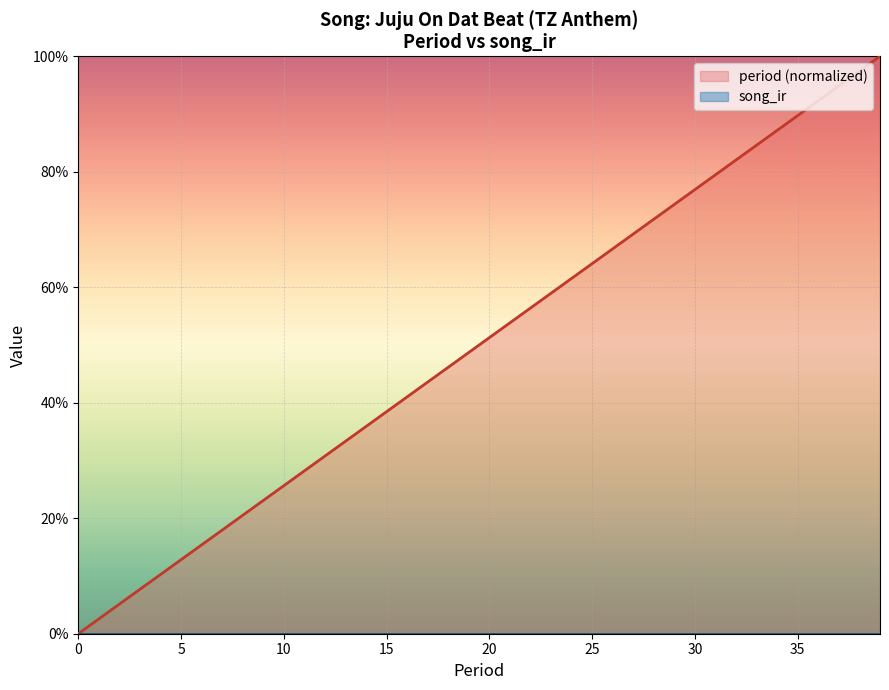

Reading right to left, list all the values displayed in this chart.

period (normalized): 1.0	1.0	0.9	0.9	0.9	0.9	0.8	0.8	0.8	0.8	0.7	0.7	0.7	0.7	0.6	0.6	0.6	0.6	0.5	0.5	0.5	0.5	0.4	0.4	0.4	0.4	0.3	0.3	0.3	0.3	0.2	0.2	0.2	0.2	0.1	0.1	0.1	0.1	0.0	0.0
song_ir: 0.0	0.0	0.0	0.0	0.0	0.0	0.0	0.0	0.0	0.0	0.0	0.0	0.0	0.0	0.0	0.0	0.0	0.0	0.0	0.0	0.0	0.0	0.0	0.0	0.0	0.0	0.0	0.0	0.0	0.0	0.0	0.0	0.0	0.0	0.0	0.0	0.0	0.0	0.0	0.0